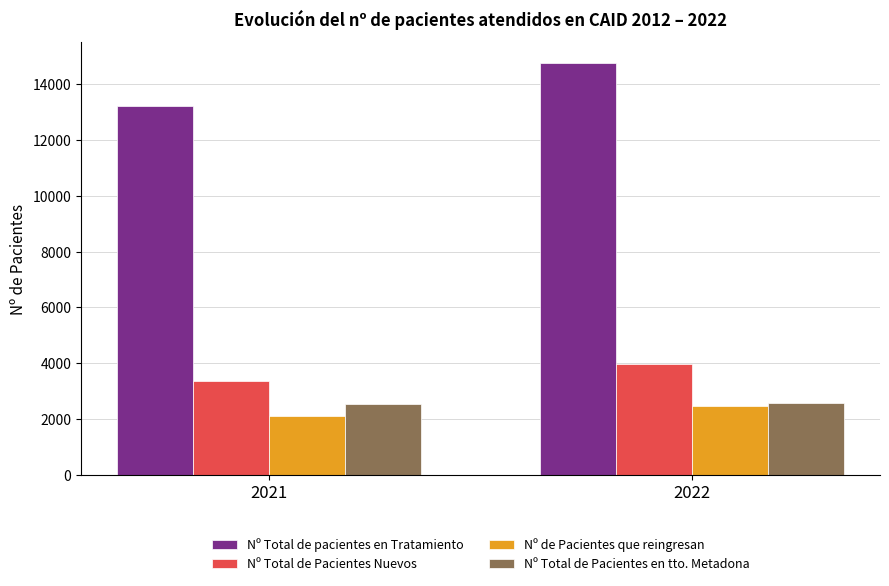

How many groups of bars are there?

2